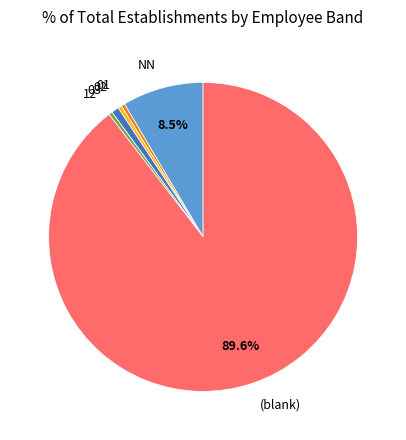

Do 03 and 12 together represent more than half of the pie?

No